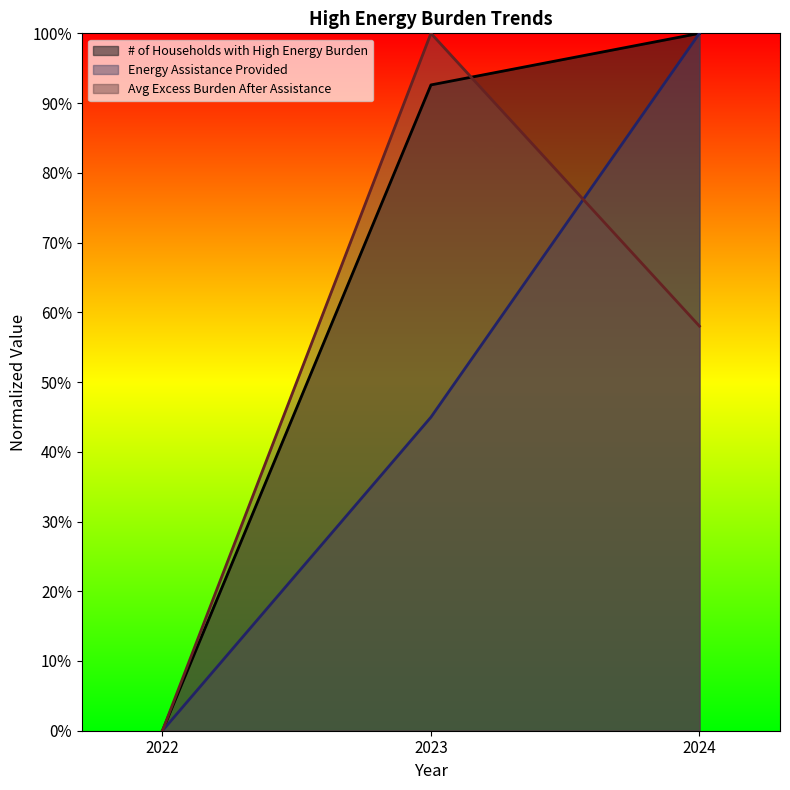

What value does the Average Excess Burden After Assistance series have at 2024?

0.6